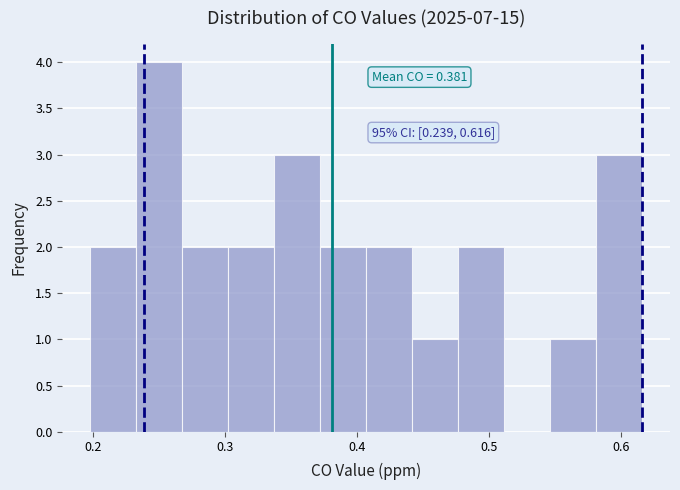

Around what value on the x-axis is the tallest bar? Give the approximate position of its centre, as read against the axis.

0.25